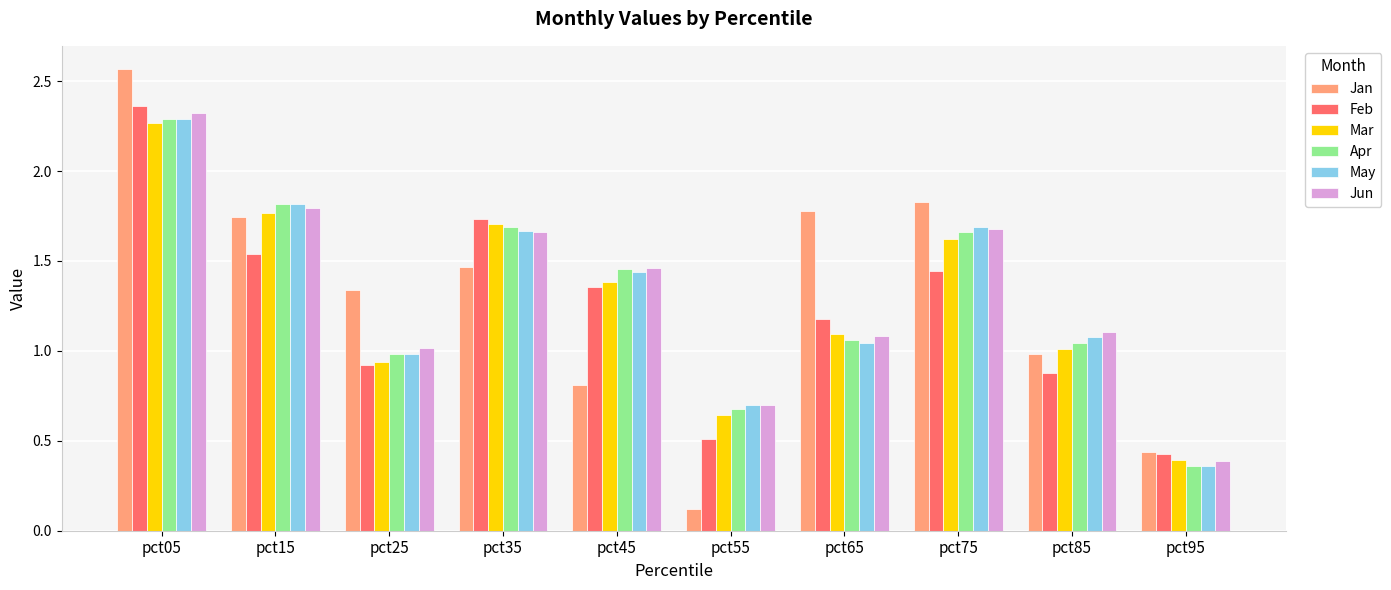

What is the sum of all Jun values?

13.2